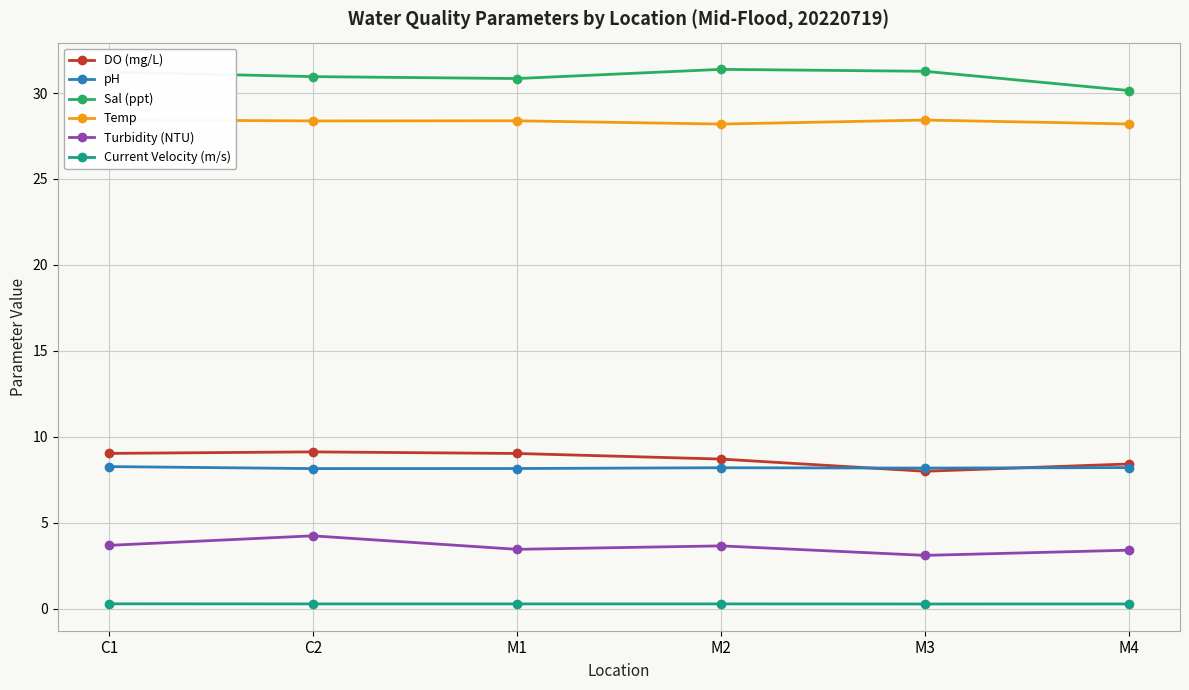

What is the difference between the pH values at M1 and M4?

0.1